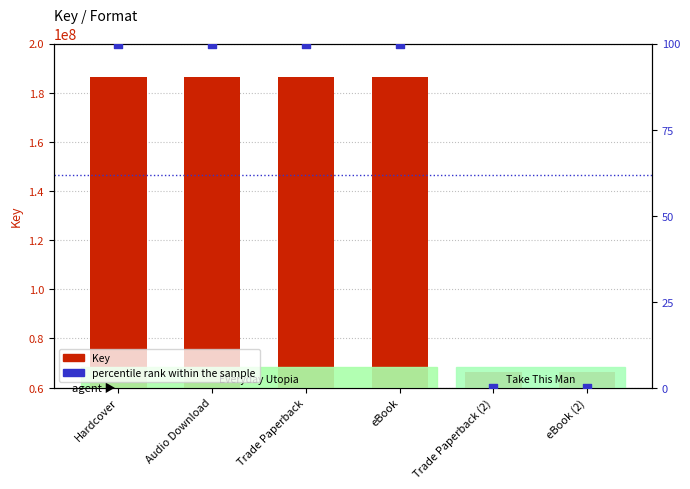

At how many categories does at least one series exceed 76493421?

4